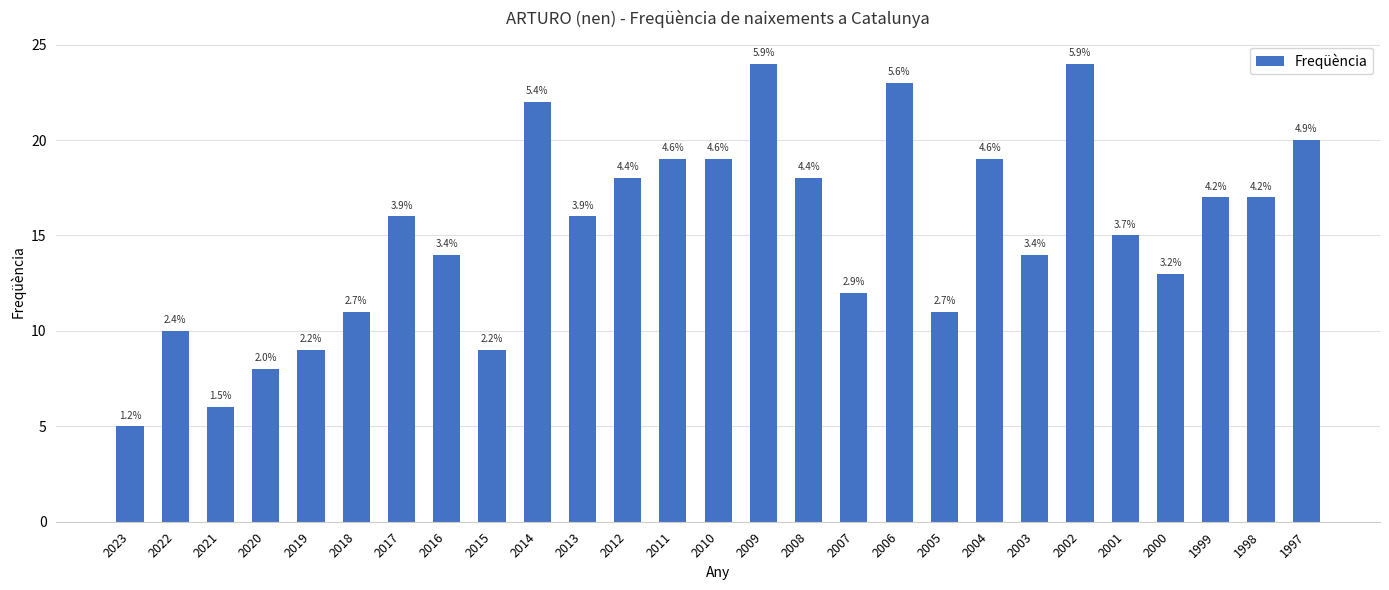

Does the chart contain any negative values?

No